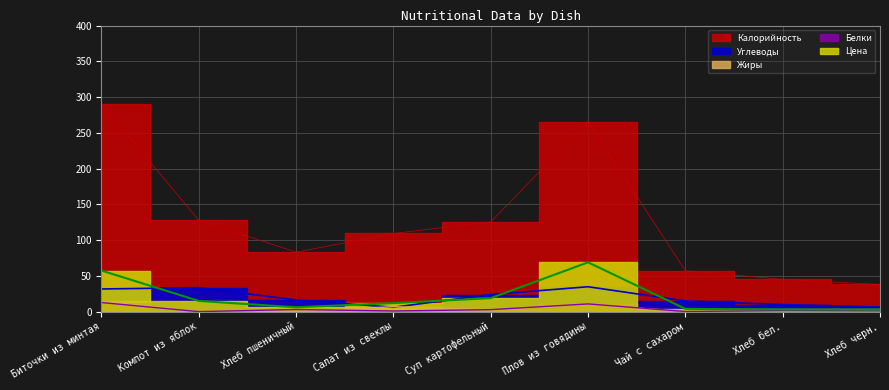

What is the spread (max minus min) of values at Хлеб бел.?

45.0